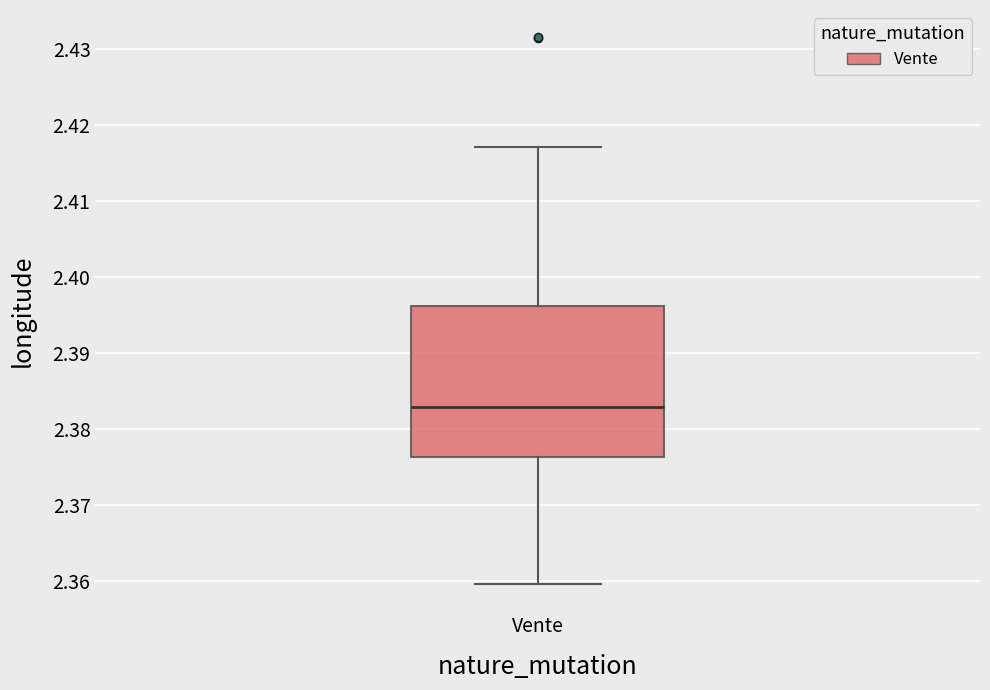

Where does the median line of the box for Vente sit on the y-axis? The values are not printed on the chart, so give them approximately, as read against the axis.

2.383